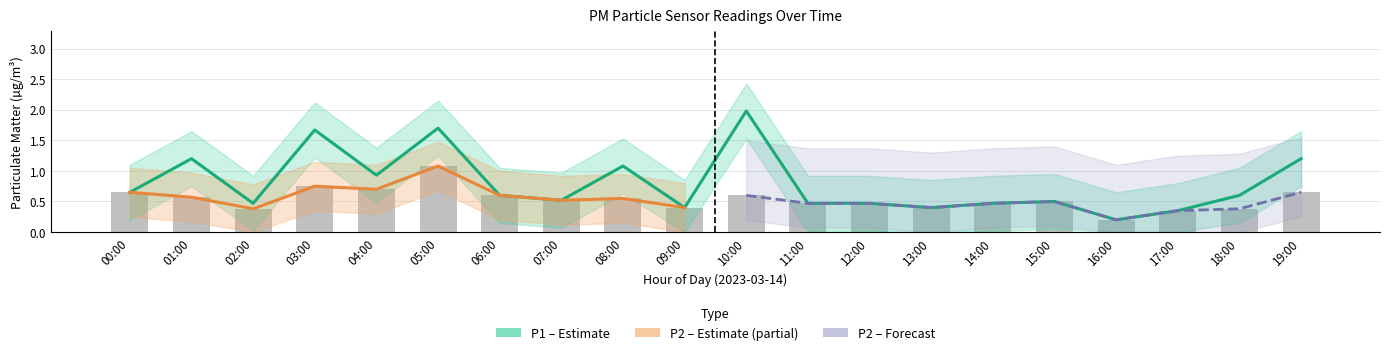

What is the greatest value displayed?

2.0